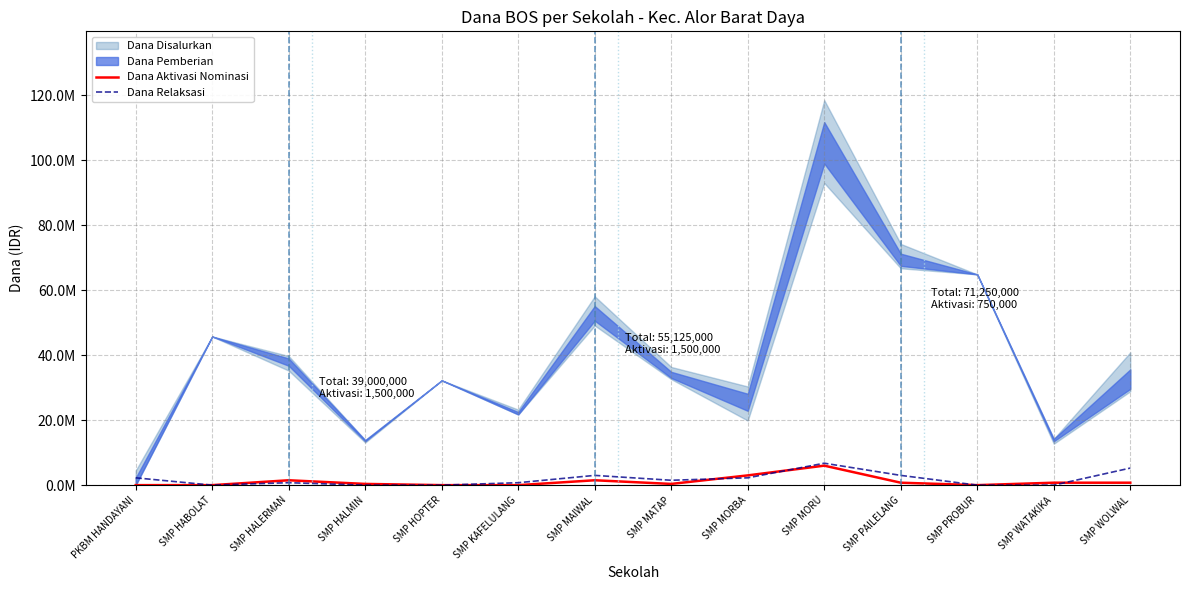

Is this an area chart (filled region under the line)?

No